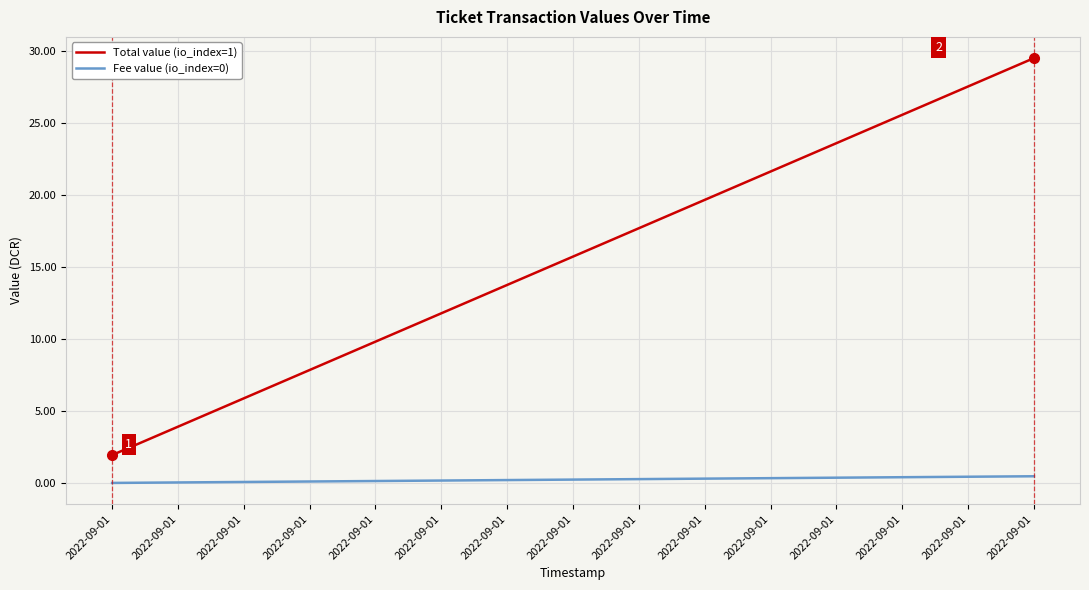

How many lines are shown in the chart?

2